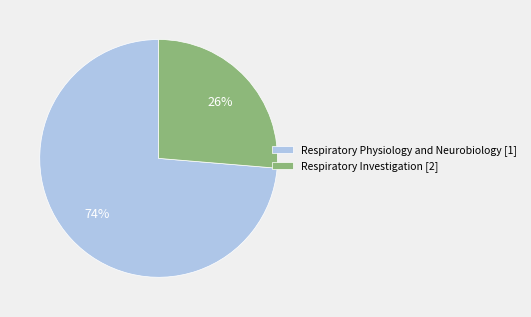

To the nearest percent, what is the combined percentage of Respiratory Investigation [2] and Respiratory Physiology and Neurobiology [1]?

100%